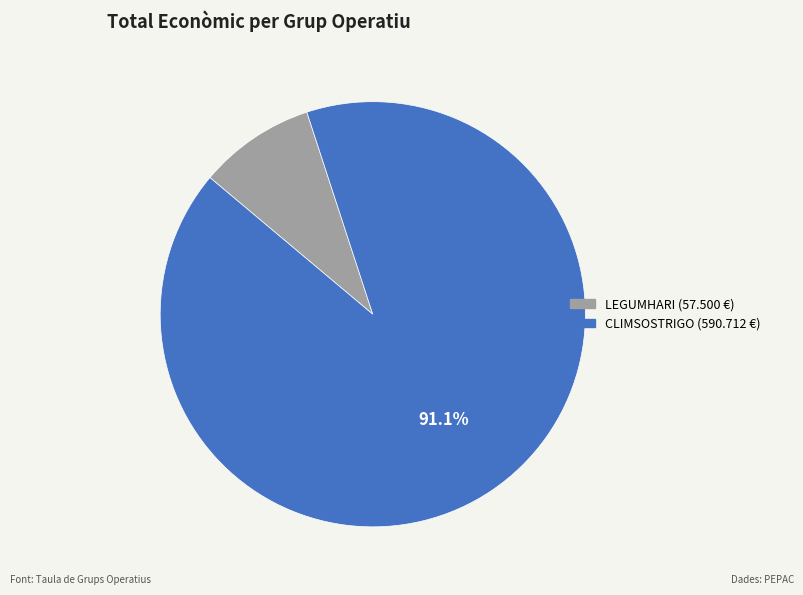

How many segments does this pie chart have?

2